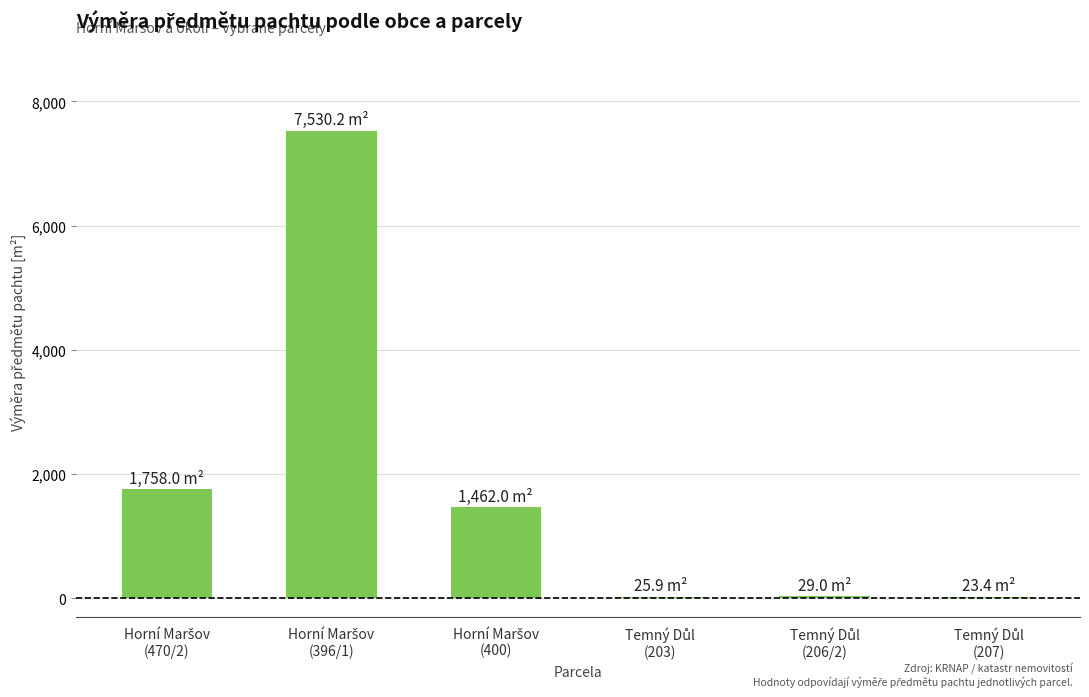

What is the greatest value displayed?

7530.2